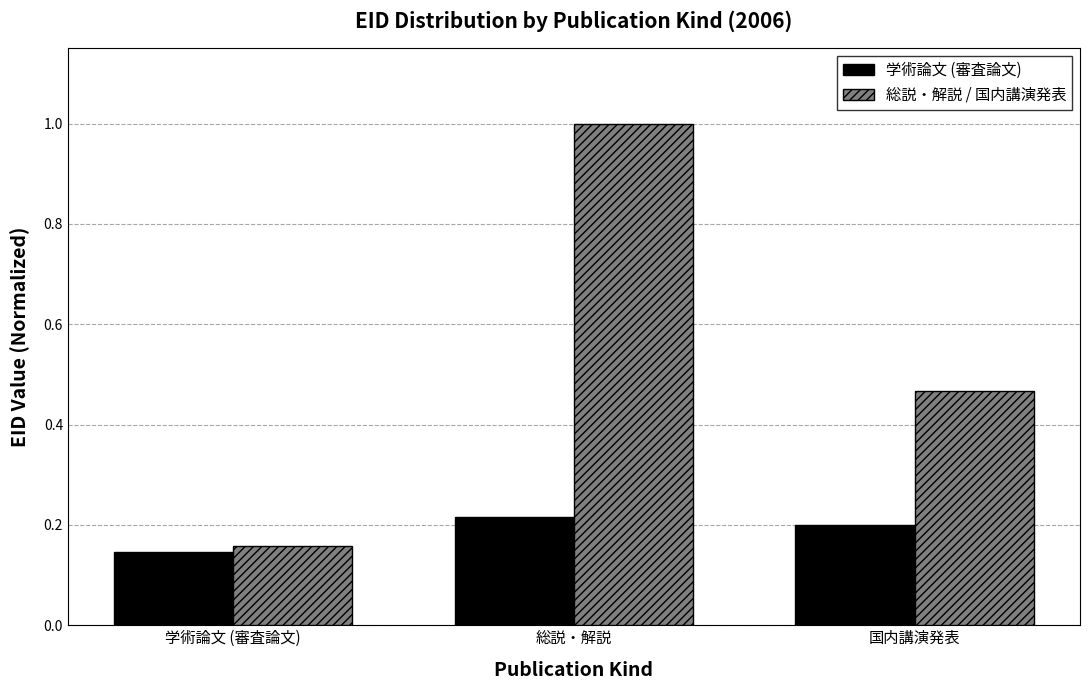

At 学術論文 (審査論文), list the series in order from largest to smallest.

総説・解説 / 国内講演発表, 学術論文 (審査論文)